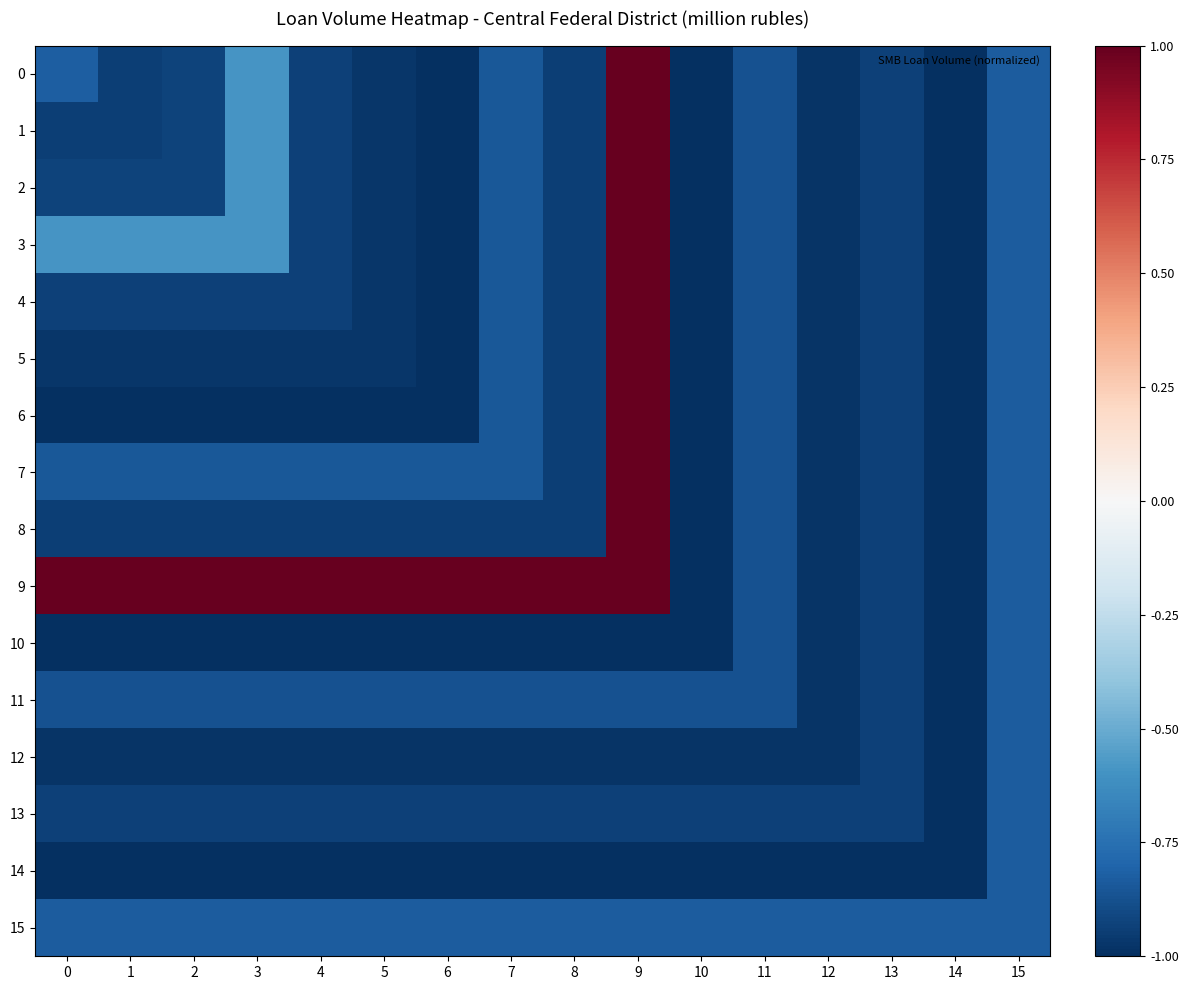

Reading right to left, what are all the values shown in this chart?

0: 15=-0.8	14=-1.0	13=-0.9	12=-1.0	11=-0.9	10=-1.0	9=1.0	8=-0.9	7=-0.8	6=-1.0	5=-1.0	4=-0.9	3=-0.6	2=-0.9	1=-0.9	0=-0.8
1: 15=-0.8	14=-1.0	13=-0.9	12=-1.0	11=-0.9	10=-1.0	9=1.0	8=-0.9	7=-0.8	6=-1.0	5=-1.0	4=-0.9	3=-0.6	2=-0.9	1=-0.9	0=-0.9
2: 15=-0.8	14=-1.0	13=-0.9	12=-1.0	11=-0.9	10=-1.0	9=1.0	8=-0.9	7=-0.8	6=-1.0	5=-1.0	4=-0.9	3=-0.6	2=-0.9	1=-0.9	0=-0.9
3: 15=-0.8	14=-1.0	13=-0.9	12=-1.0	11=-0.9	10=-1.0	9=1.0	8=-0.9	7=-0.8	6=-1.0	5=-1.0	4=-0.9	3=-0.6	2=-0.6	1=-0.6	0=-0.6
4: 15=-0.8	14=-1.0	13=-0.9	12=-1.0	11=-0.9	10=-1.0	9=1.0	8=-0.9	7=-0.8	6=-1.0	5=-1.0	4=-0.9	3=-0.9	2=-0.9	1=-0.9	0=-0.9
5: 15=-0.8	14=-1.0	13=-0.9	12=-1.0	11=-0.9	10=-1.0	9=1.0	8=-0.9	7=-0.8	6=-1.0	5=-1.0	4=-1.0	3=-1.0	2=-1.0	1=-1.0	0=-1.0
6: 15=-0.8	14=-1.0	13=-0.9	12=-1.0	11=-0.9	10=-1.0	9=1.0	8=-0.9	7=-0.8	6=-1.0	5=-1.0	4=-1.0	3=-1.0	2=-1.0	1=-1.0	0=-1.0
7: 15=-0.8	14=-1.0	13=-0.9	12=-1.0	11=-0.9	10=-1.0	9=1.0	8=-0.9	7=-0.8	6=-0.8	5=-0.8	4=-0.8	3=-0.8	2=-0.8	1=-0.8	0=-0.8
8: 15=-0.8	14=-1.0	13=-0.9	12=-1.0	11=-0.9	10=-1.0	9=1.0	8=-0.9	7=-0.9	6=-0.9	5=-0.9	4=-0.9	3=-0.9	2=-0.9	1=-0.9	0=-0.9
9: 15=-0.8	14=-1.0	13=-0.9	12=-1.0	11=-0.9	10=-1.0	9=1.0	8=1.0	7=1.0	6=1.0	5=1.0	4=1.0	3=1.0	2=1.0	1=1.0	0=1.0
10: 15=-0.8	14=-1.0	13=-0.9	12=-1.0	11=-0.9	10=-1.0	9=-1.0	8=-1.0	7=-1.0	6=-1.0	5=-1.0	4=-1.0	3=-1.0	2=-1.0	1=-1.0	0=-1.0
11: 15=-0.8	14=-1.0	13=-0.9	12=-1.0	11=-0.9	10=-0.9	9=-0.9	8=-0.9	7=-0.9	6=-0.9	5=-0.9	4=-0.9	3=-0.9	2=-0.9	1=-0.9	0=-0.9
12: 15=-0.8	14=-1.0	13=-0.9	12=-1.0	11=-1.0	10=-1.0	9=-1.0	8=-1.0	7=-1.0	6=-1.0	5=-1.0	4=-1.0	3=-1.0	2=-1.0	1=-1.0	0=-1.0
13: 15=-0.8	14=-1.0	13=-0.9	12=-0.9	11=-0.9	10=-0.9	9=-0.9	8=-0.9	7=-0.9	6=-0.9	5=-0.9	4=-0.9	3=-0.9	2=-0.9	1=-0.9	0=-0.9
14: 15=-0.8	14=-1.0	13=-1.0	12=-1.0	11=-1.0	10=-1.0	9=-1.0	8=-1.0	7=-1.0	6=-1.0	5=-1.0	4=-1.0	3=-1.0	2=-1.0	1=-1.0	0=-1.0
15: 15=-0.8	14=-0.8	13=-0.8	12=-0.8	11=-0.8	10=-0.8	9=-0.8	8=-0.8	7=-0.8	6=-0.8	5=-0.8	4=-0.8	3=-0.8	2=-0.8	1=-0.8	0=-0.8